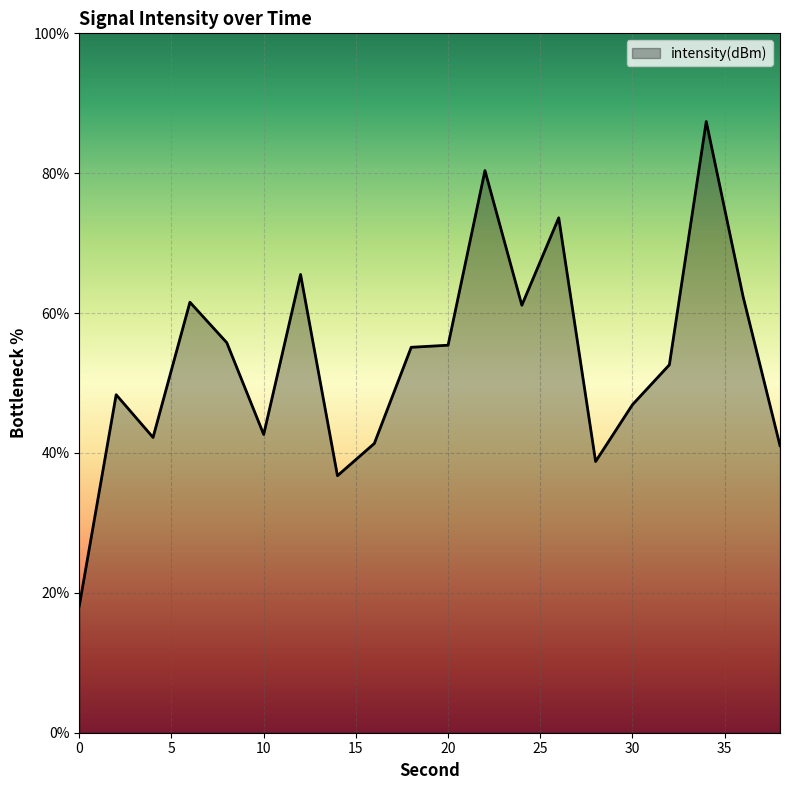

What is the difference between the maximum and minimum values?

69.3